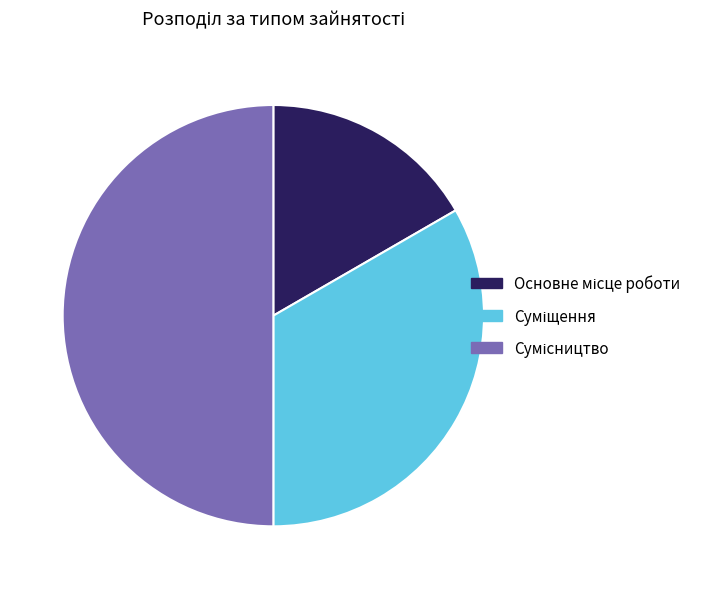

How many slices are in this pie chart?

3